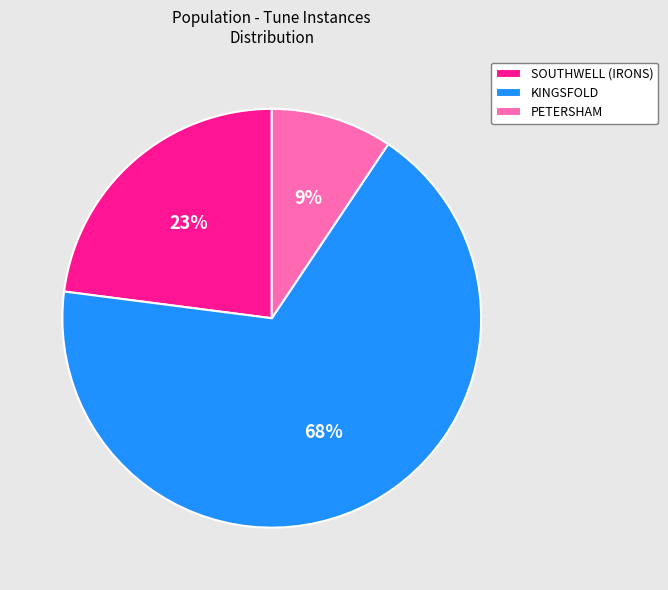

To the nearest percent, what is the average slice percentage?

33%